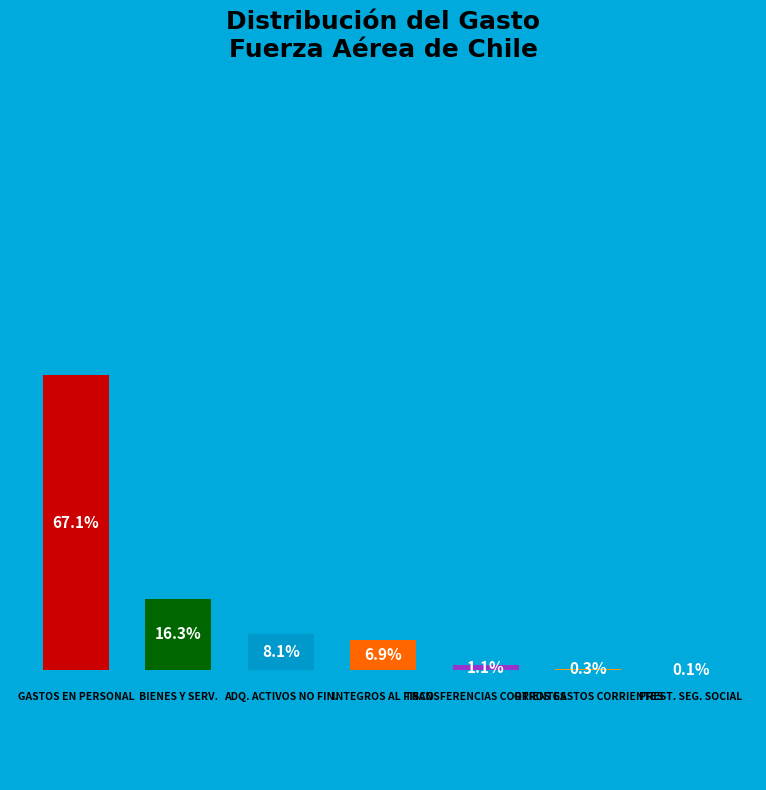

How many slices are in this pie chart?

7